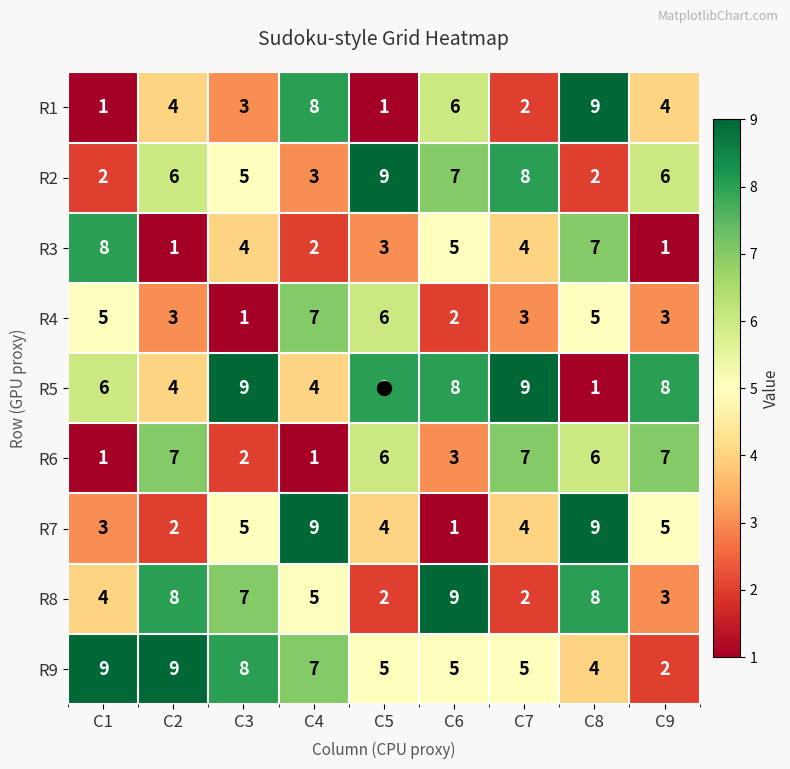

Where does the R8 series first go above 5?

C2